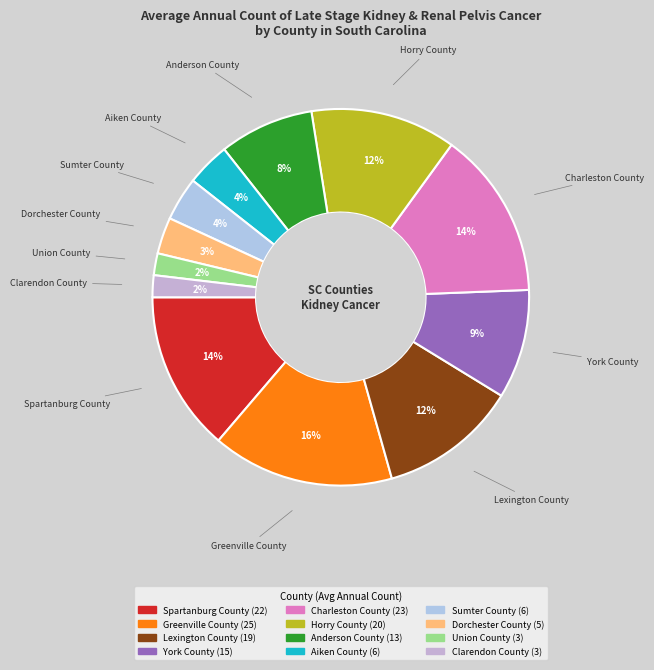

Is the sum of Spartanburg County and Anderson County greater than half?

No